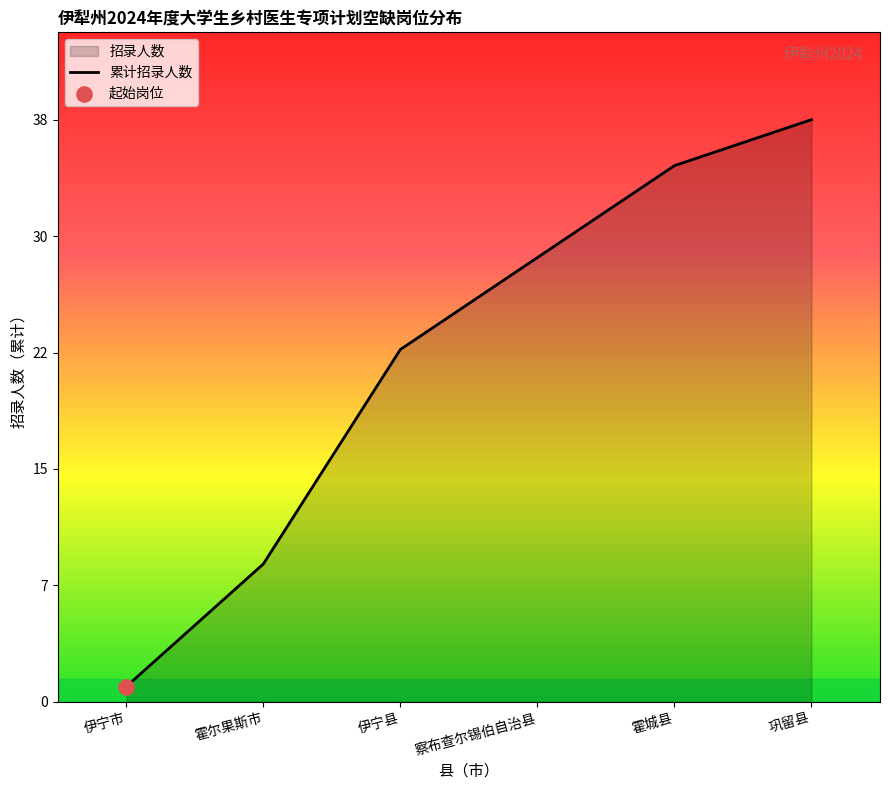

What is the ratio of the value at 察布查尔锡伯自治县 to the value at 霍城县?

0.8